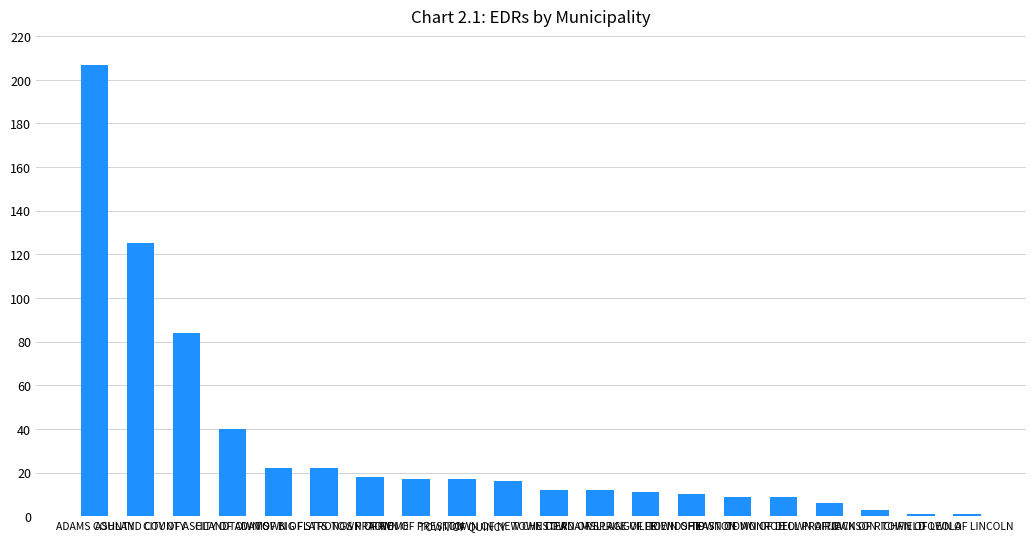

What is the change in value from TOWN OF PRESTON to TOWN OF JACKSON?

-11